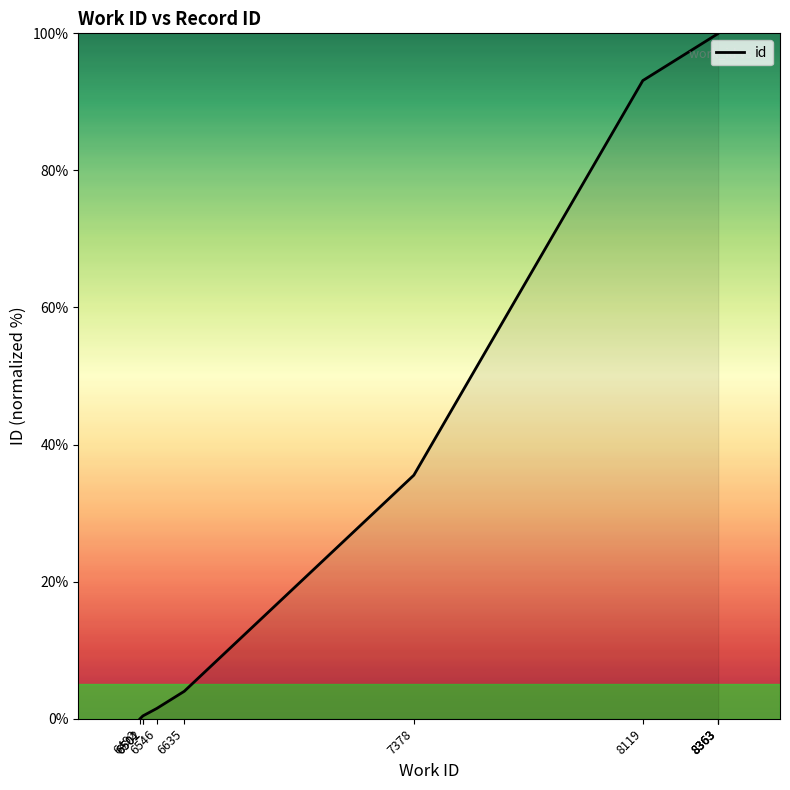

Is it true that the value at 6492 is 0.0?

True